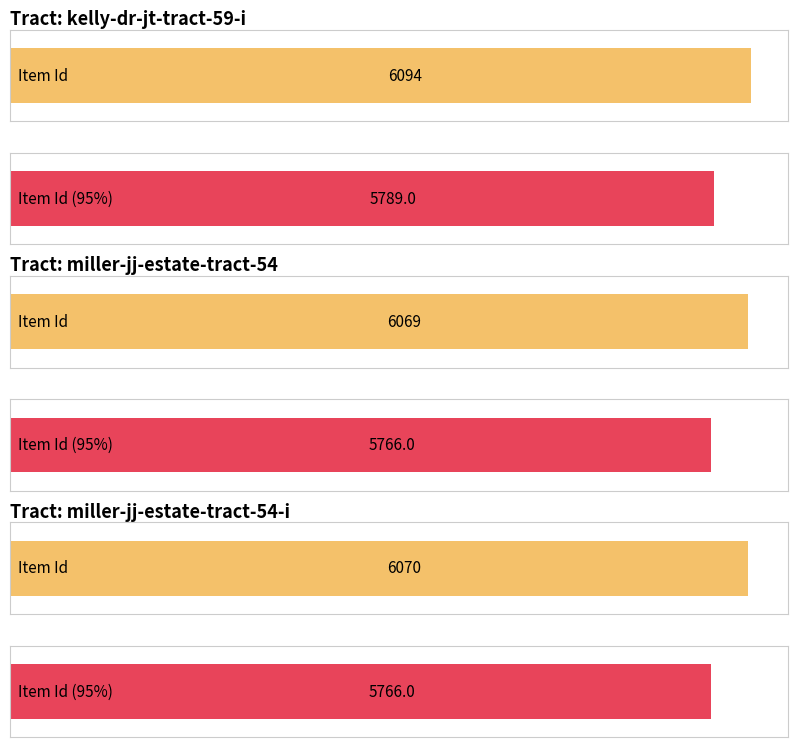

List the labels in order of value, smallest first.

miller-jj-estate-tract-54, miller-jj-estate-tract-54-i, kelly-dr-jt-tract-59-i